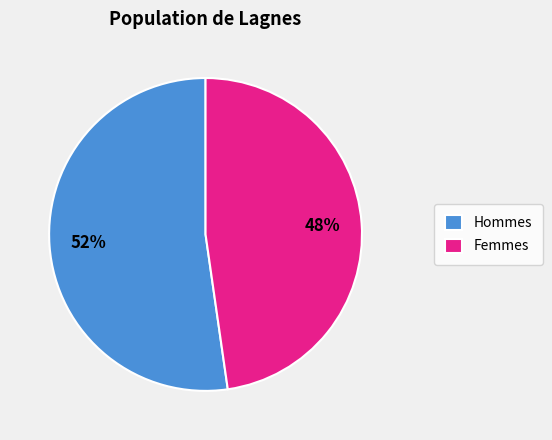

Is the sum of Femmes and Hommes greater than half?

Yes